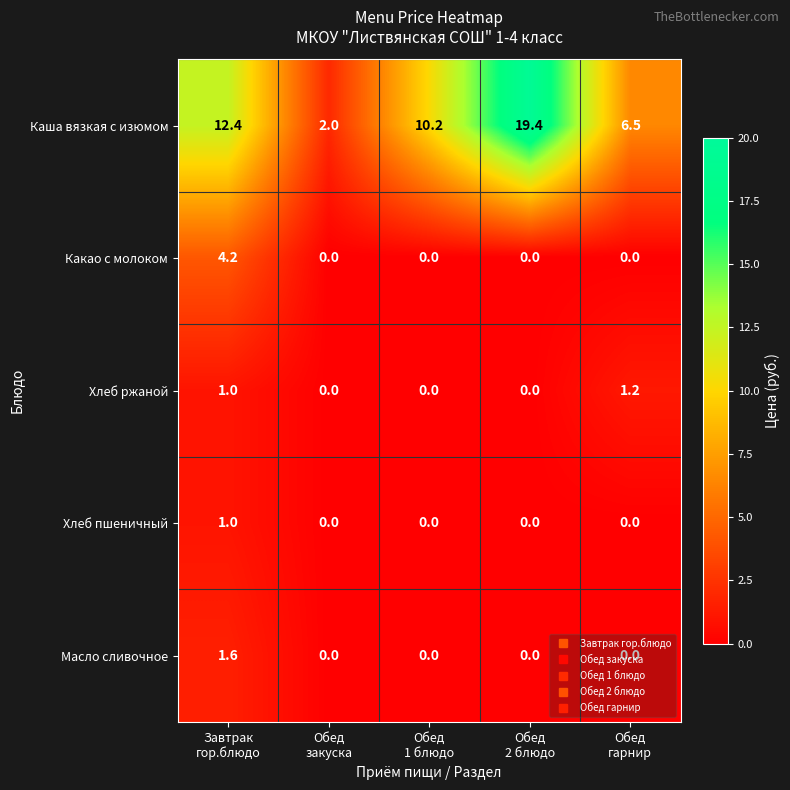

How many data points in Хлеб пшеничный are above 0?

1